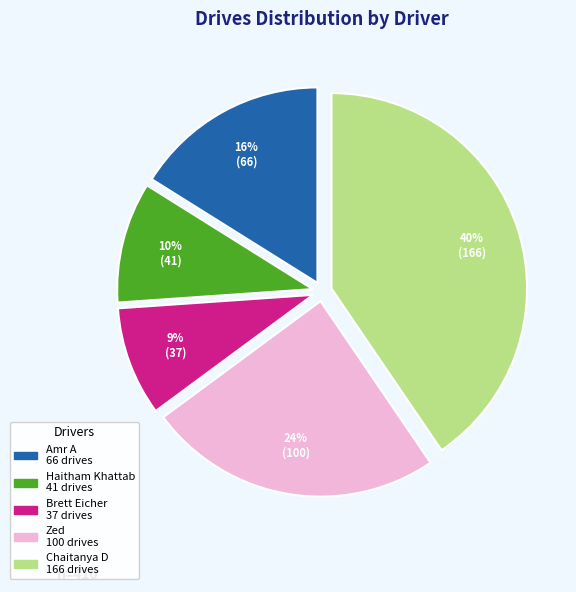

True or false: Chaitanya D accounts for 40% of the total.

True